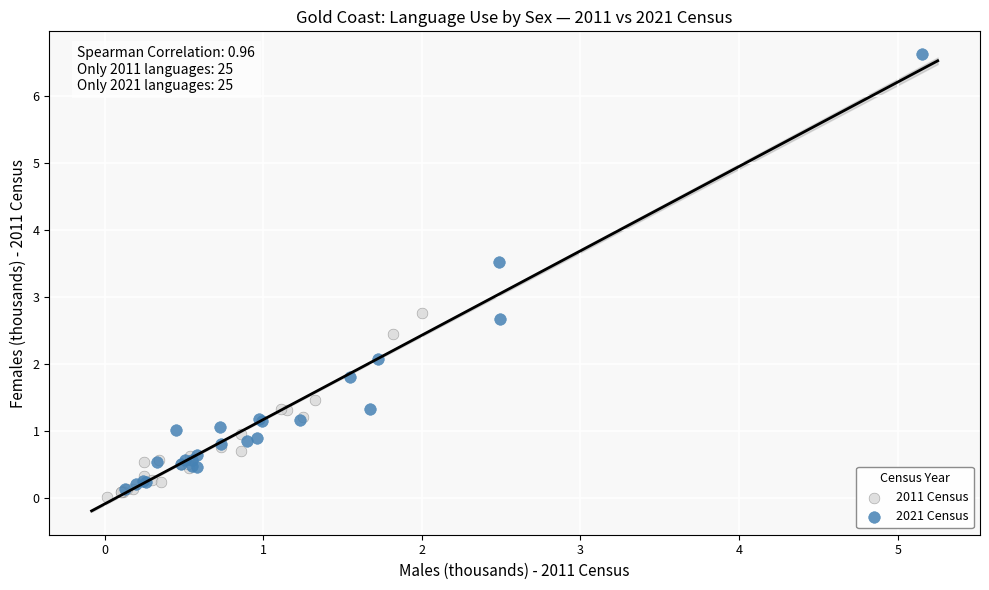

Which series contains the highest Y value?

2021 Census